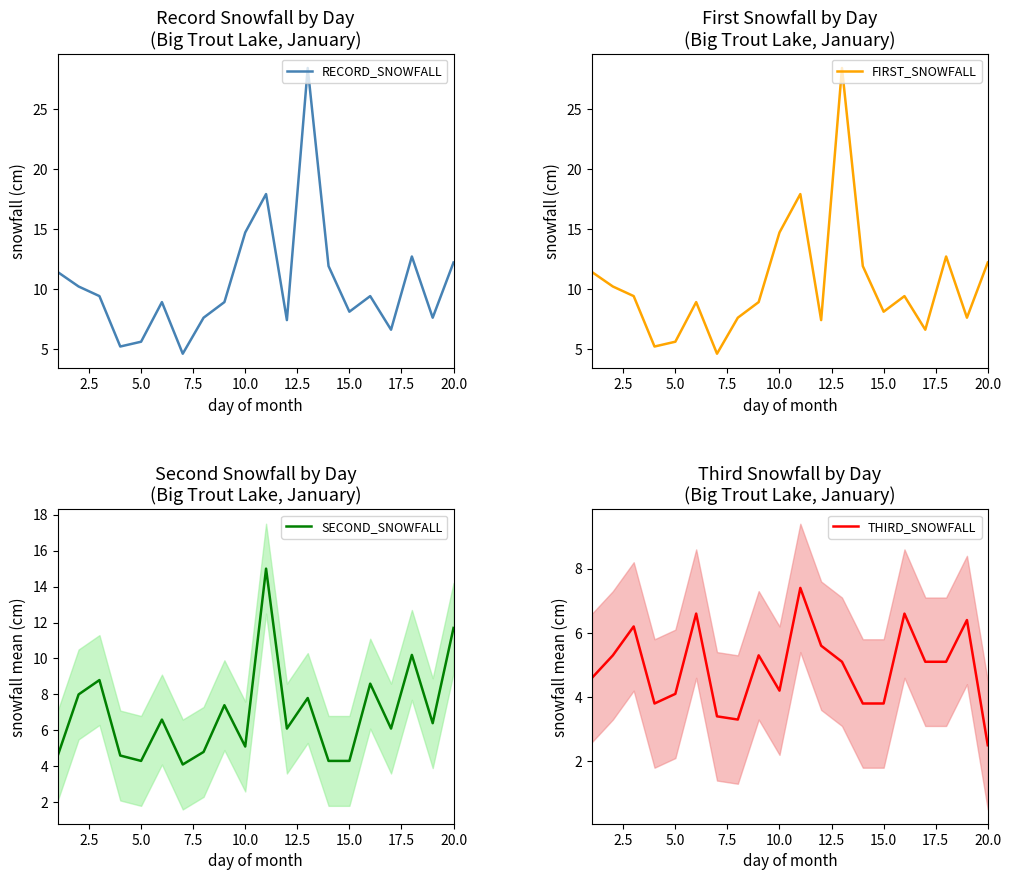

What is the difference between the second highest and minimum values in the THIRD_SNOWFALL series?

4.1